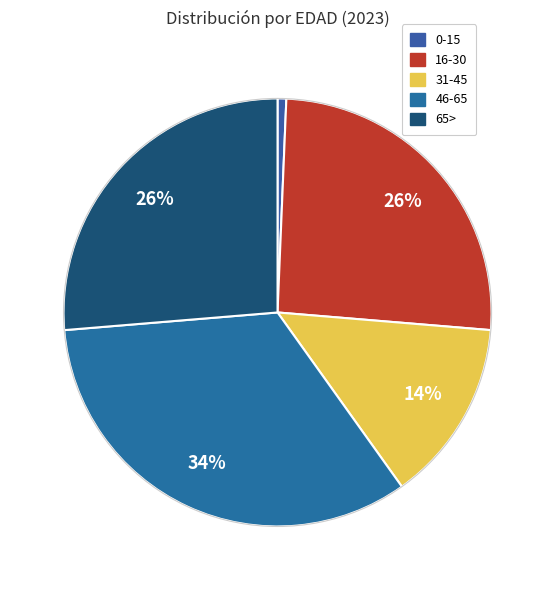

Which category has the biggest portion of the pie?

46-65